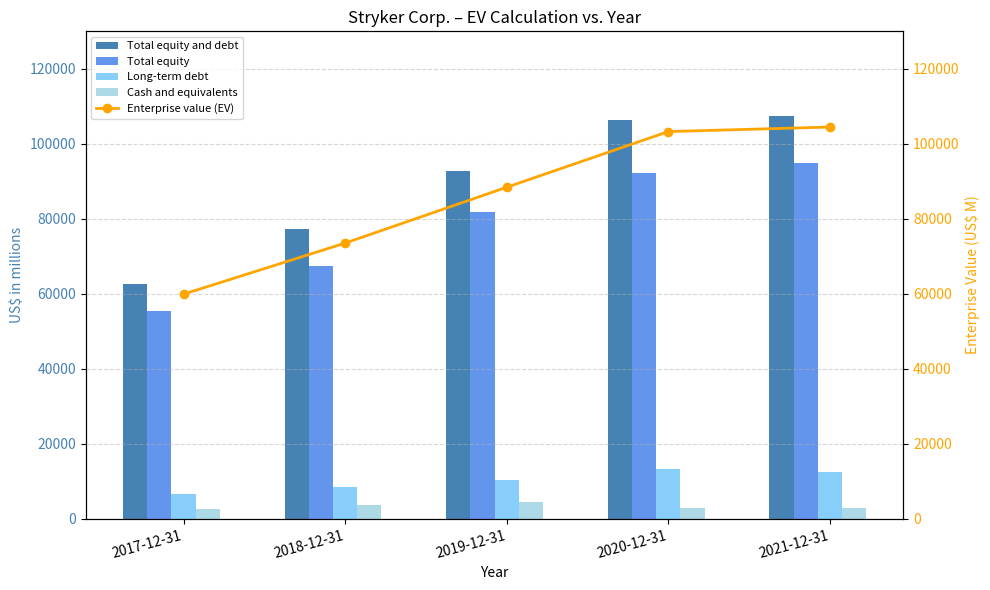

What is the difference between the second highest and minimum values in the Long-term debt series?

5882